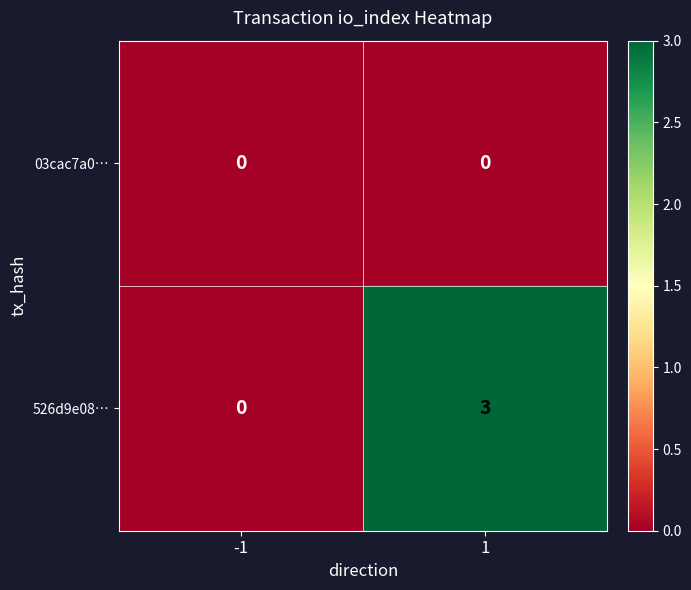

The value of 526d9e08… at 1 is 5. True or false?

False